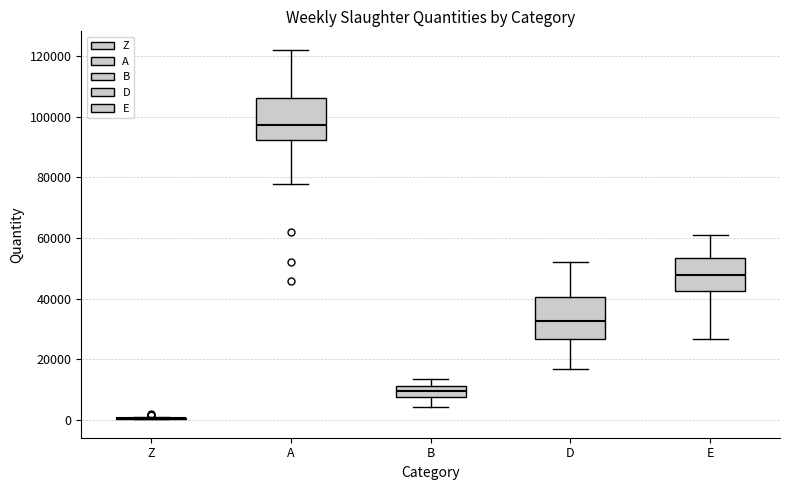

Where is the upper edge of the box for B on the y-axis? The values are not printed on the chart, so give them approximately, as read against the axis.

12000